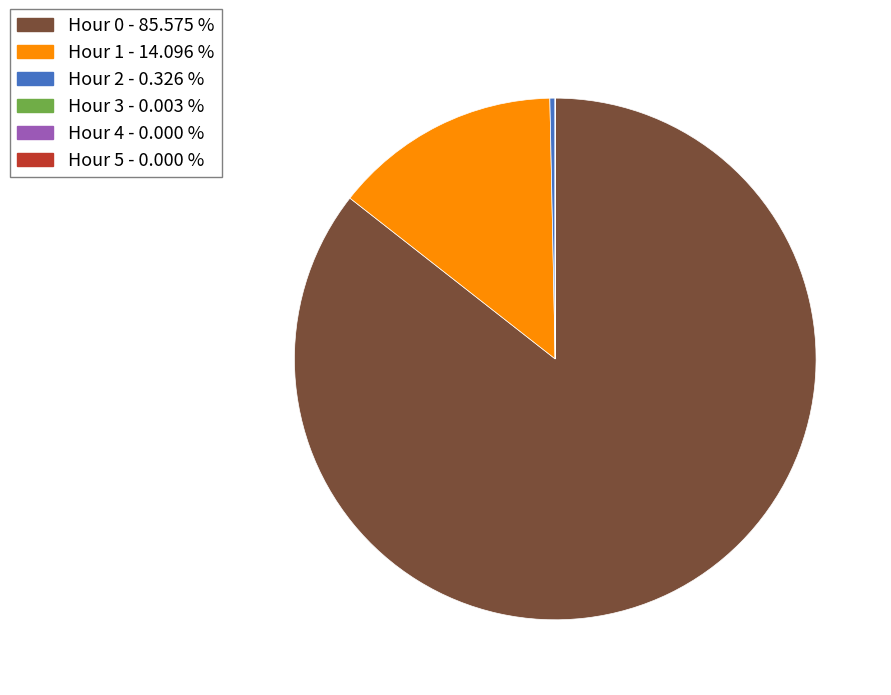

Does Hour 0 represent more than half of the total?

Yes